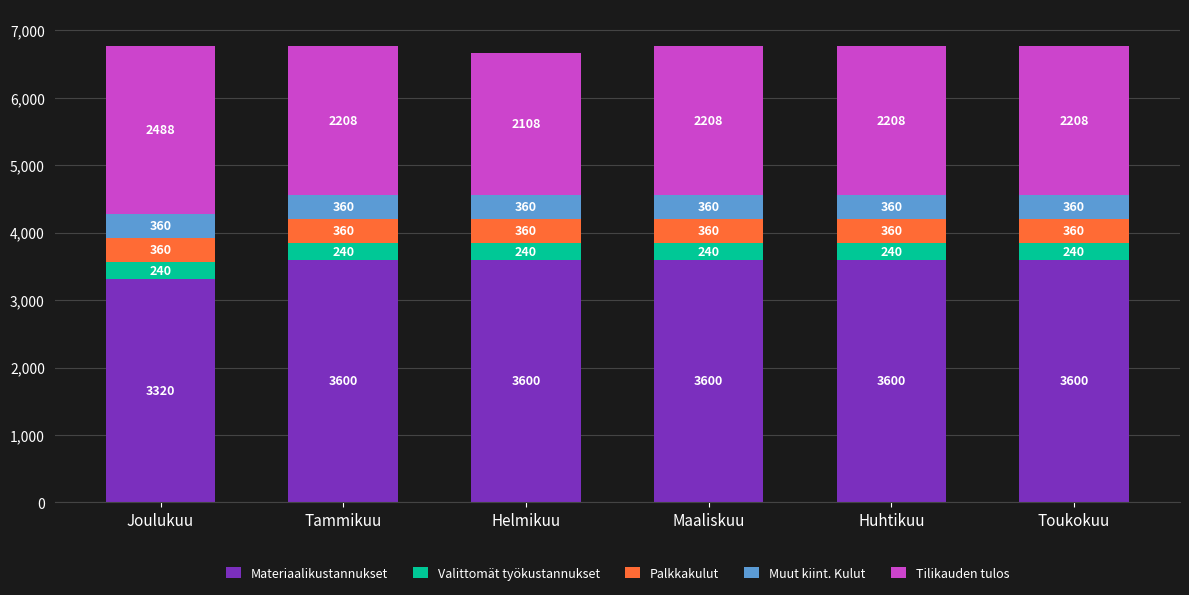

What is the total value across all series at Helmikuu?

6668